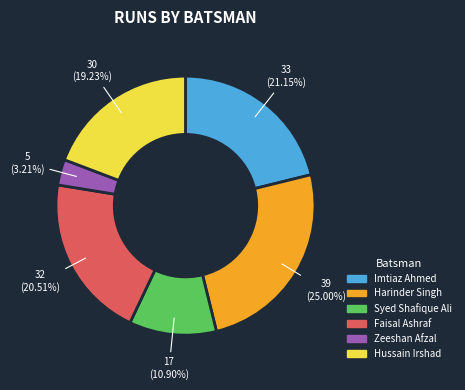

What is the largest slice in the pie chart?

Harinder Singh